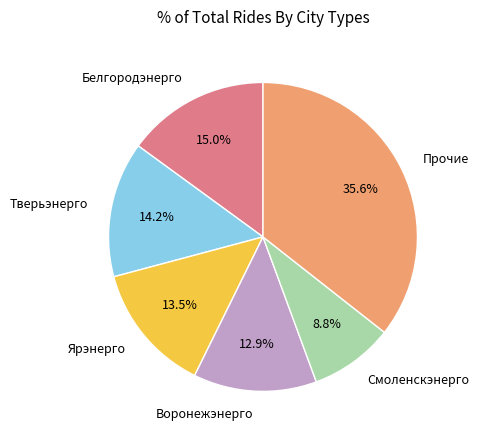

Which slice is the smallest?

Смоленскэнерго